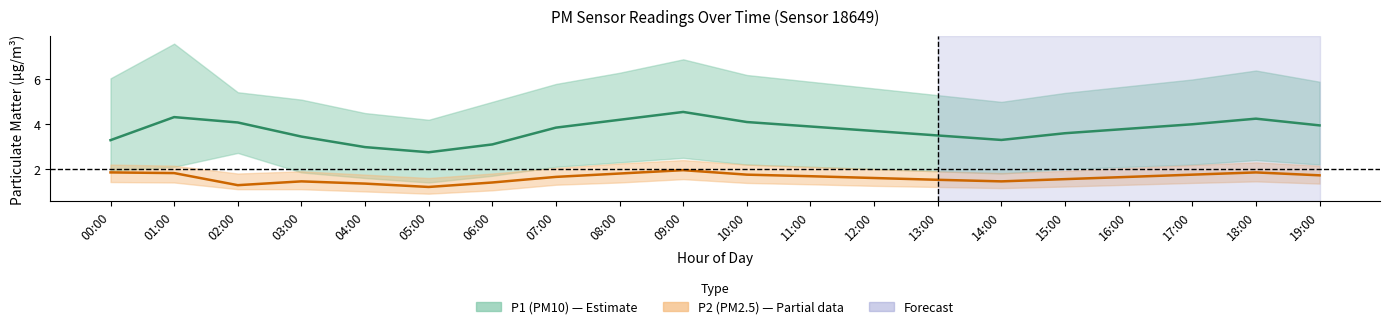

Is it true that P2 (PM2.5) mean equals 2.7 at 00:00?

False